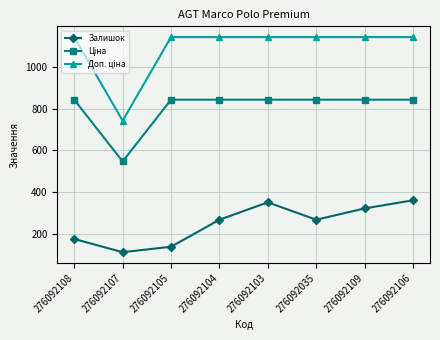

What is the maximum value for Залишок?

362.0